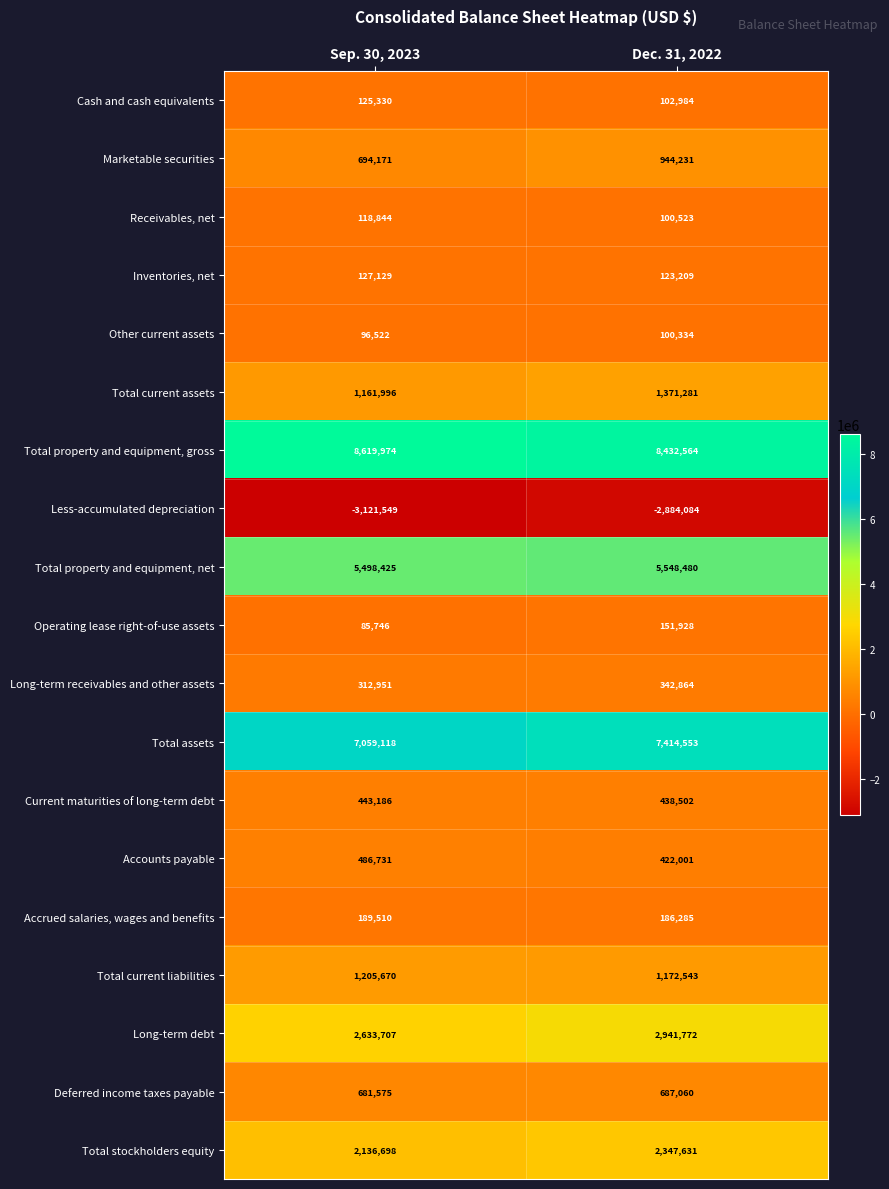

Which series has the widest spread of values?

Total assets